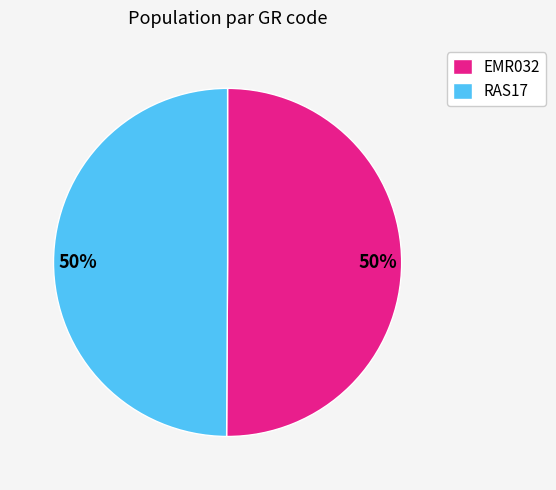

To the nearest percent, what is the combined percentage of RAS17 and EMR032?

100%